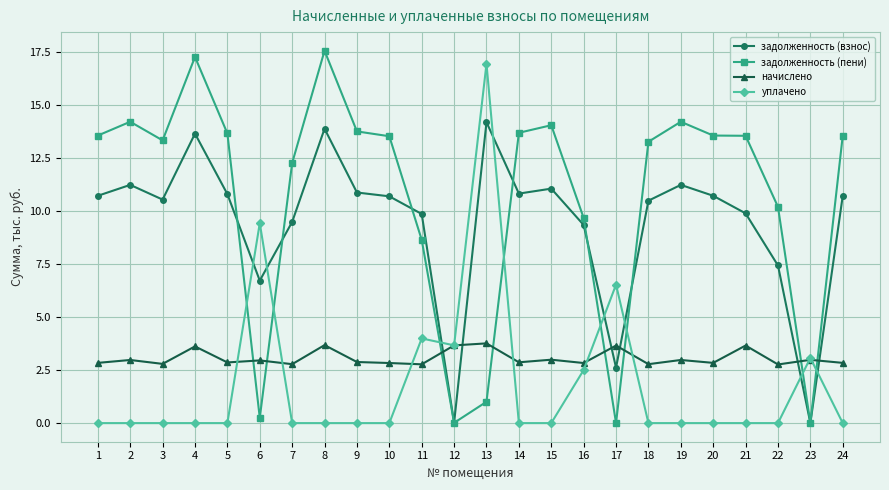

True or false: уплачено has a value of 0.0 at 21.

True